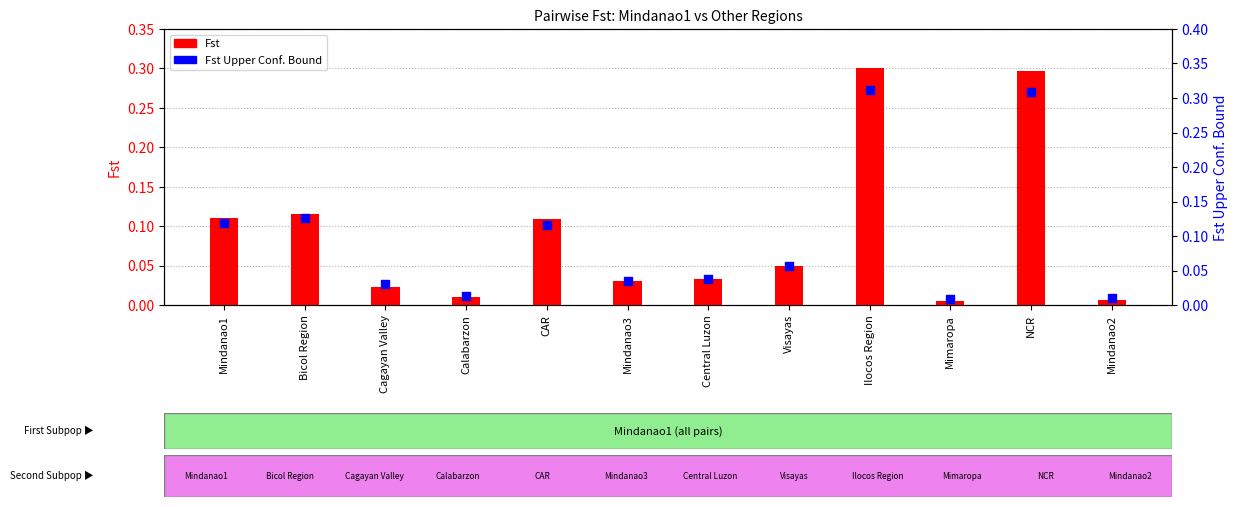

At how many categories does at least one series exceed 0?

12